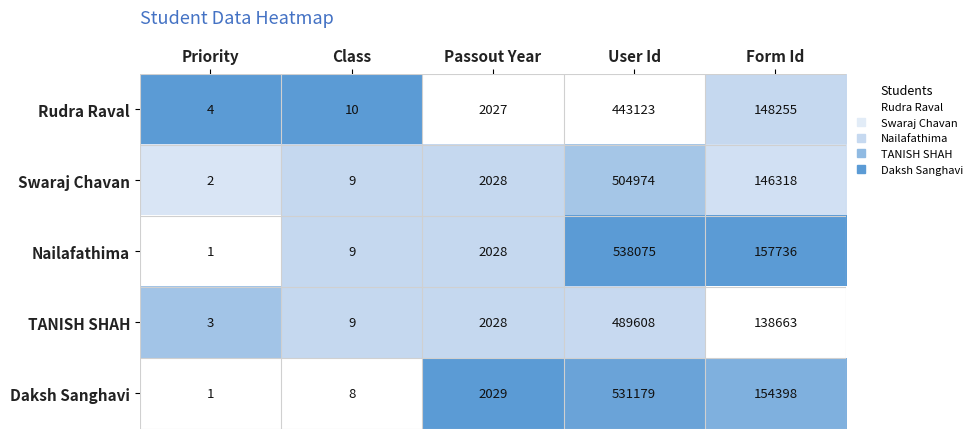

The value of Nailafathima at Form Id is 157736. True or false?

True